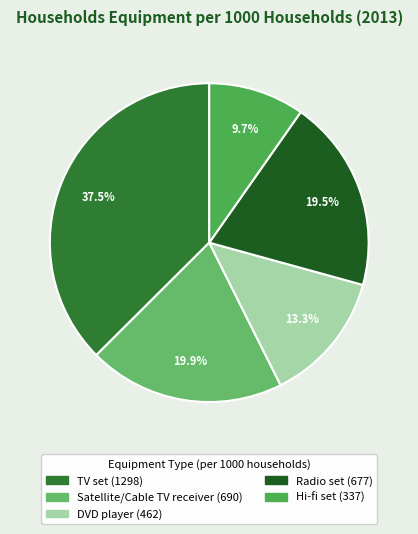

What is the ratio of the value at DVD player to the value at TV set?

0.4